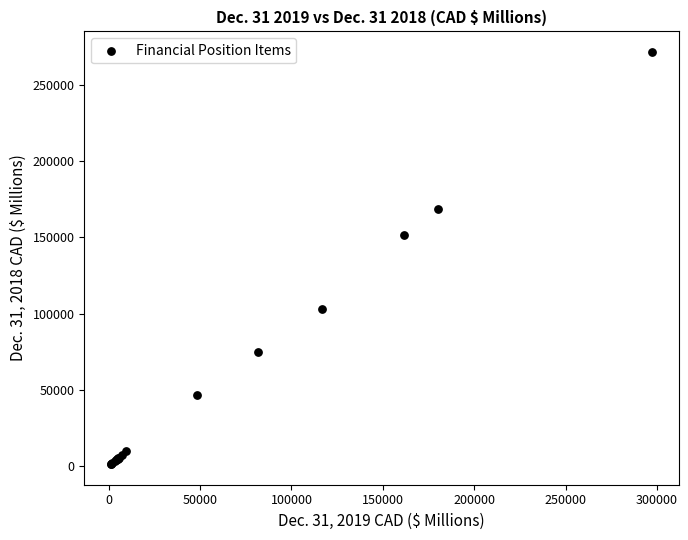

What Y value in the scatter plot is closest to 136469?

151726